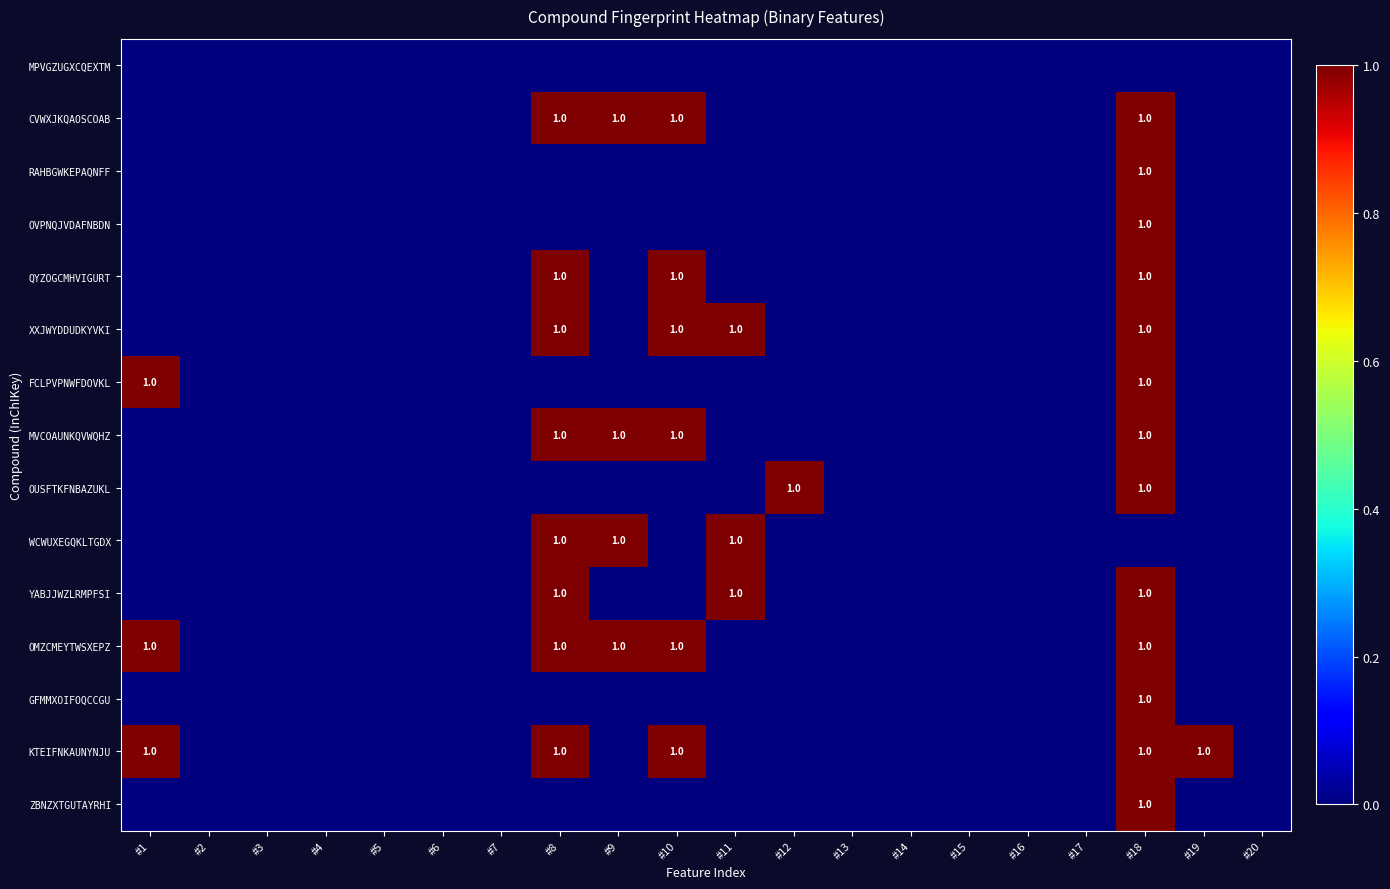

Rank the series at #2 from highest to lowest value.

MPVGZUGXCQEXTM, CVWXJKQAOSCOAB, RAHBGWKEPAQNFF, OVPNQJVDAFNBDN, QYZOGCMHVIGURT, XXJWYDDUDKYVKI, FCLPVPNWFDOVKL, MVCOAUNKQVWQHZ, OUSFTKFNBAZUKL, WCWUXEGQKLTGDX, YABJJWZLRMPFSI, OMZCMEYTWSXEPZ, GFMMXOIFOQCCGU, KTEIFNKAUNYNJU, ZBNZXTGUTAYRHI